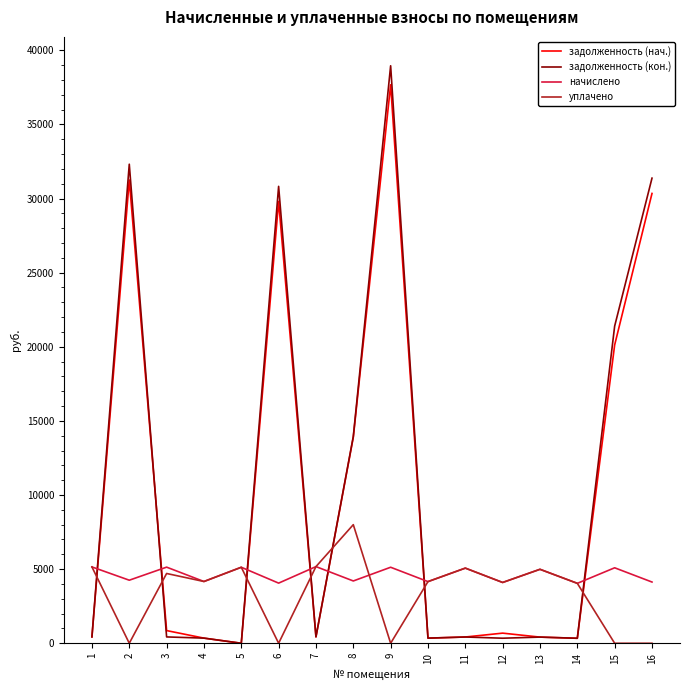

Between 15 and 16, which series saw the biggest shift?

задолженность (нач.)